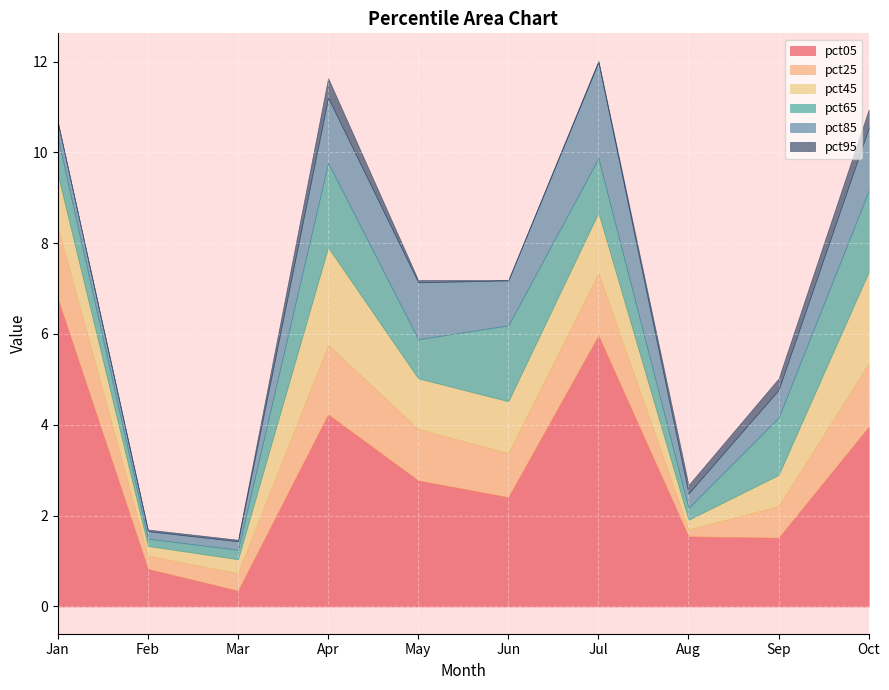

What is the difference between the maximum and minimum values in the pct05 series?

6.4